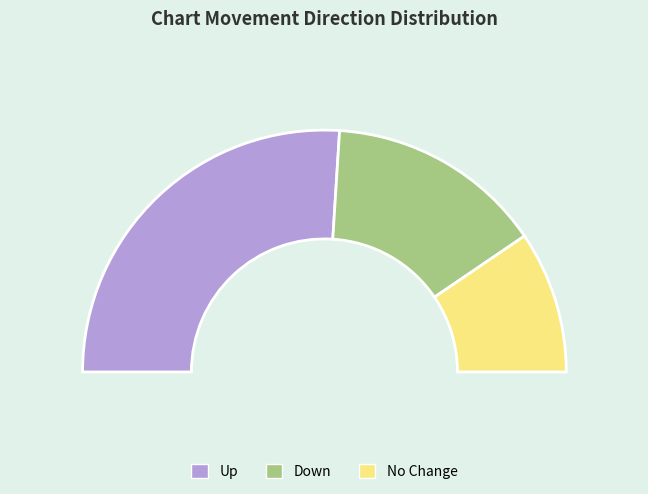

What is the ratio of the value at - to the value at down?

0.7